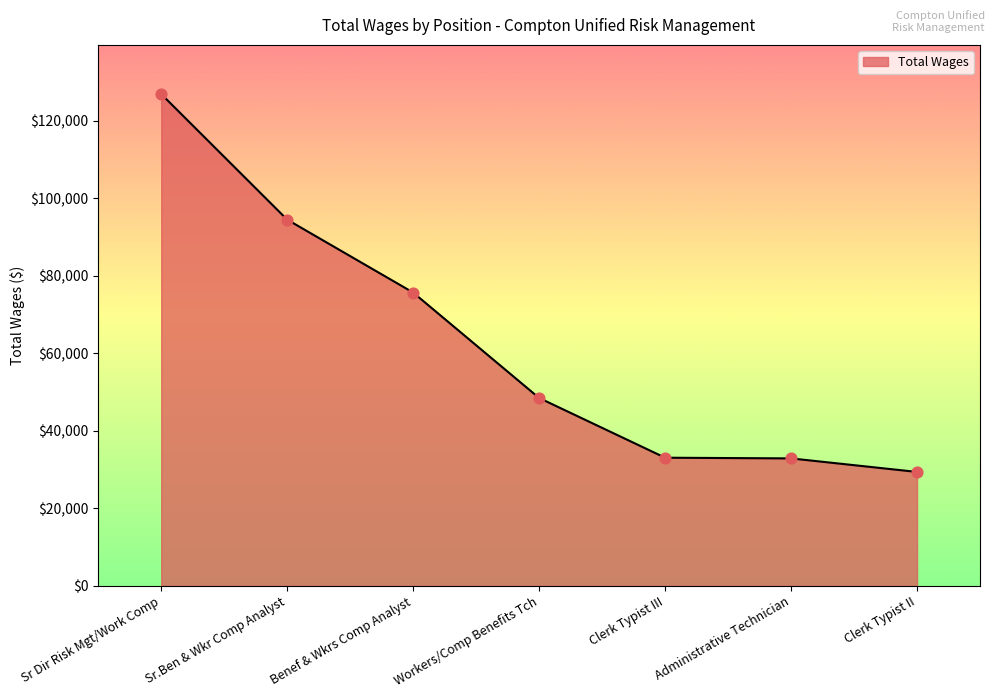

Which has a higher value, Clerk Typist III or Sr Dir Risk Mgt/Work Comp?

Sr Dir Risk Mgt/Work Comp